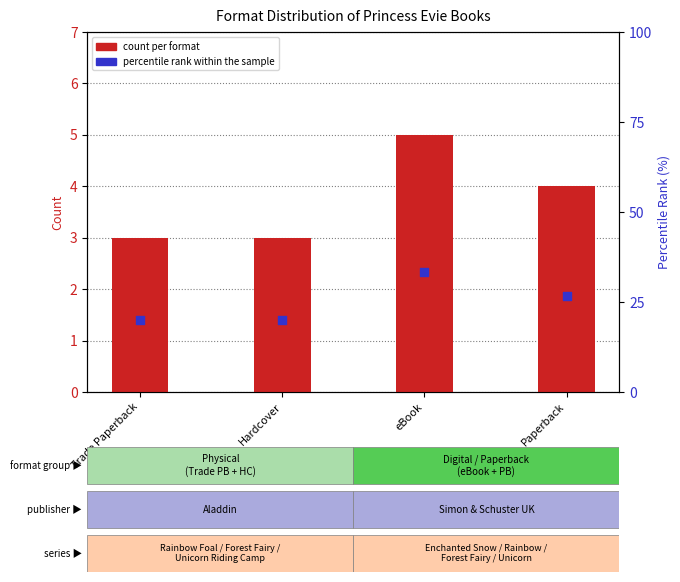

At how many categories does at least one series exceed 31?

1